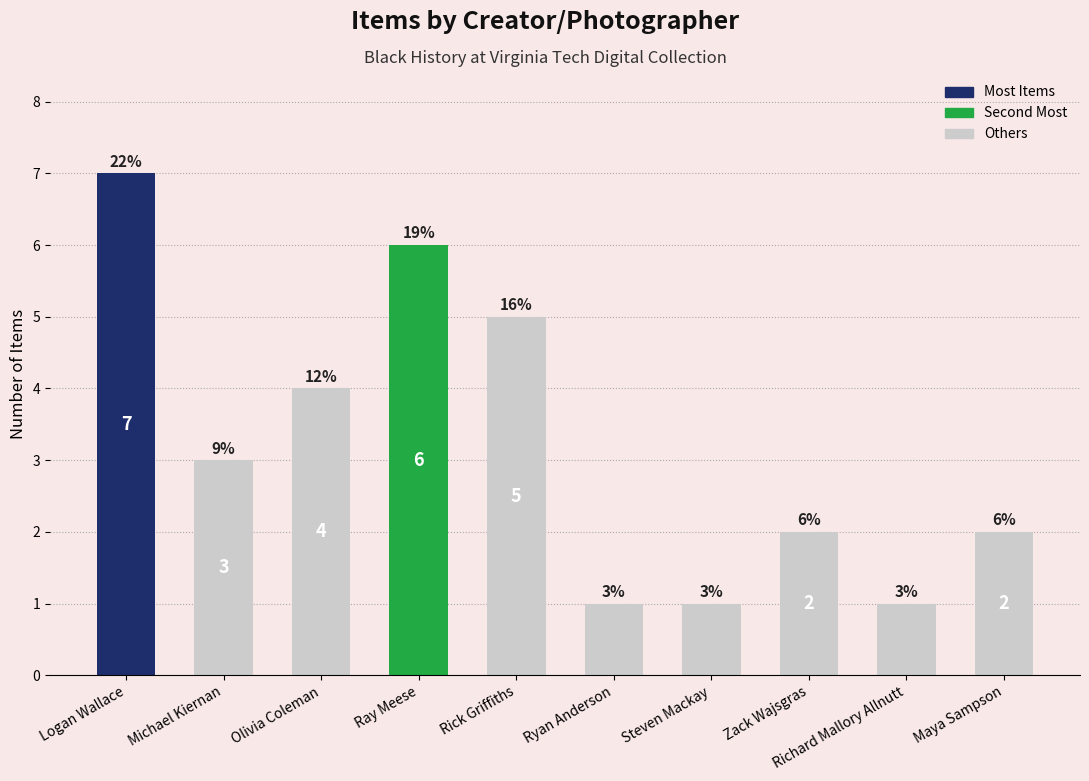

At which label does the data first exceed 3?

Logan Wallace